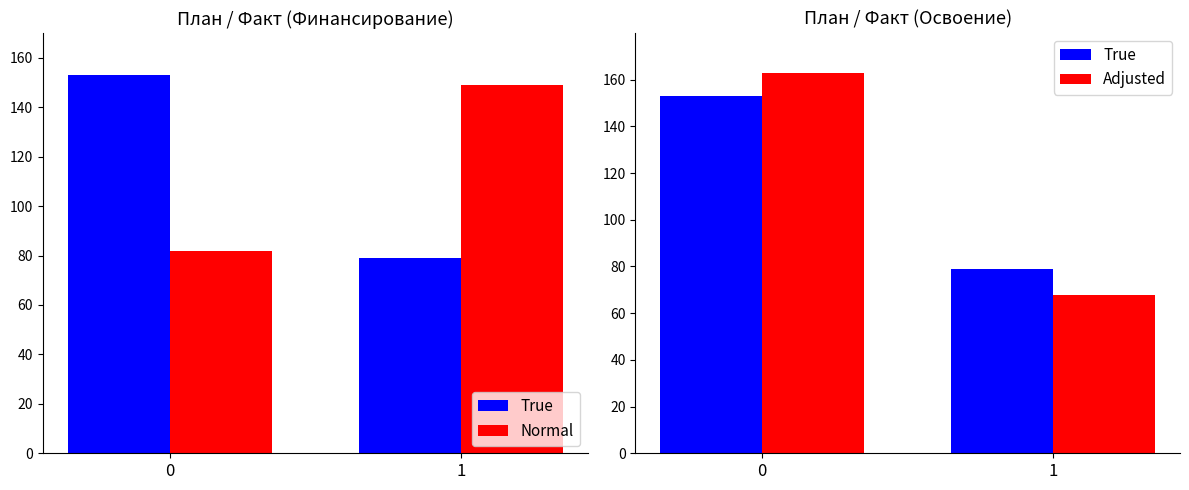

What is the average value of the Adjusted series?

116